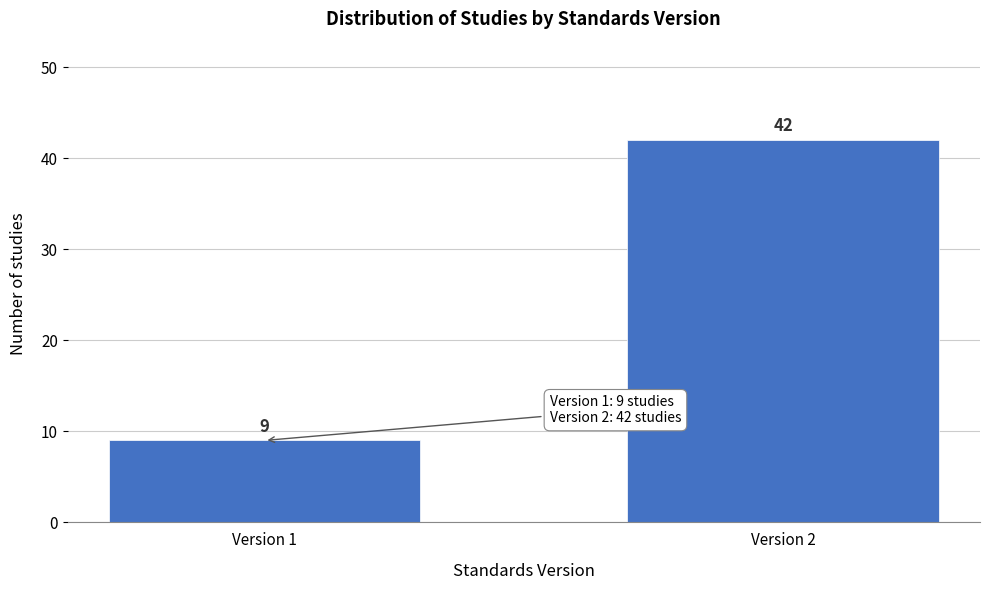

Reading left to right, extract all data points from this chart.

Version 1=9	Version 2=42